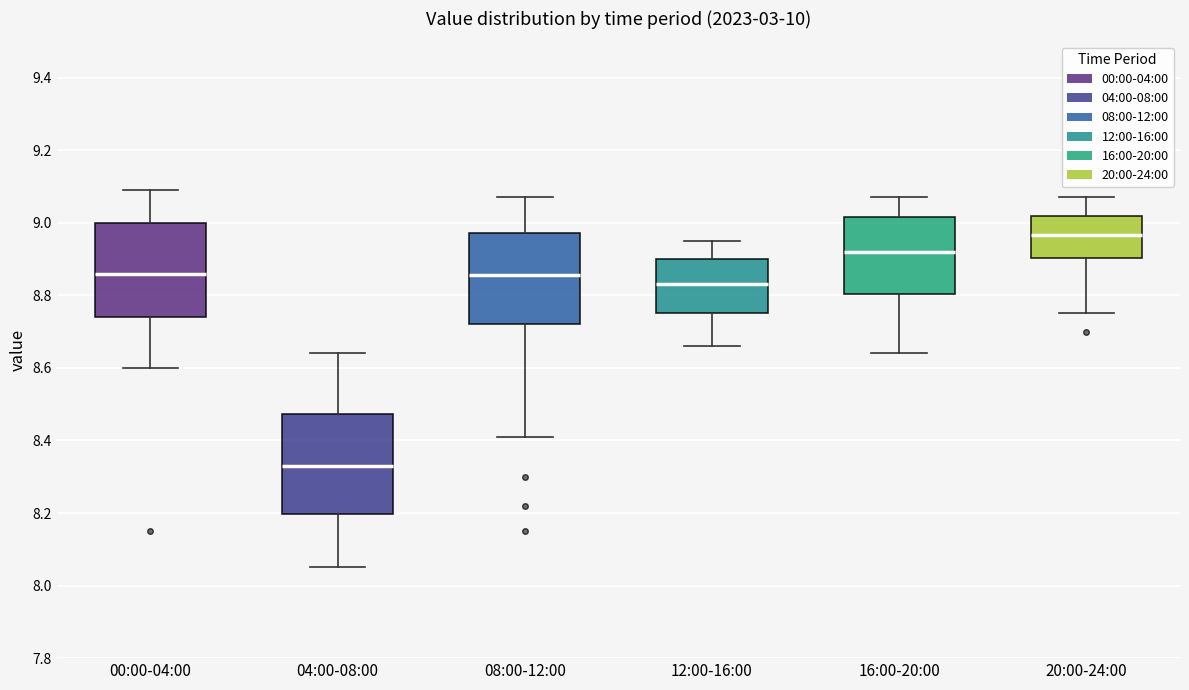

Reading left to right, transcribe this box plot: for each box, give where its median line is, the range the box spans, and where its two whiskers end, as read against the y-axis. The values are not printed on the chart, so give them approximately, as read against the axis.

00:00-04:00: median 8.86, box 8.74 to 9.00, whiskers 8.60 to 9.10
04:00-08:00: median 8.34, box 8.20 to 8.48, whiskers 8.06 to 8.64
08:00-12:00: median 8.86, box 8.72 to 8.98, whiskers 8.42 to 9.08
12:00-16:00: median 8.84, box 8.76 to 8.90, whiskers 8.66 to 8.96
16:00-20:00: median 8.92, box 8.80 to 9.02, whiskers 8.64 to 9.08
20:00-24:00: median 8.96, box 8.90 to 9.02, whiskers 8.76 to 9.08